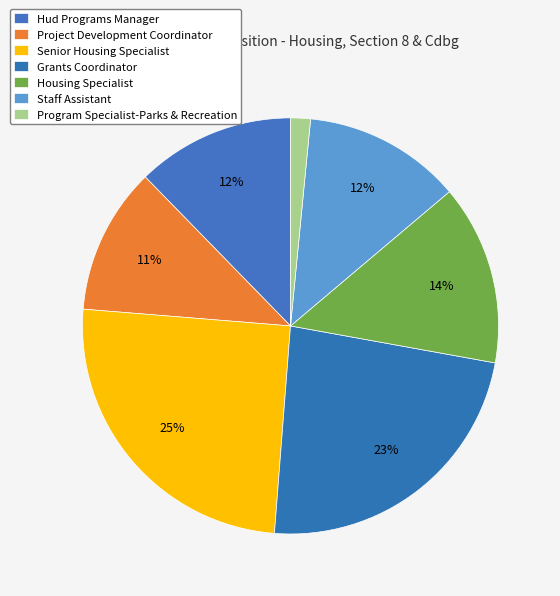

To the nearest percent, what portion does Staff Assistant represent?

12%